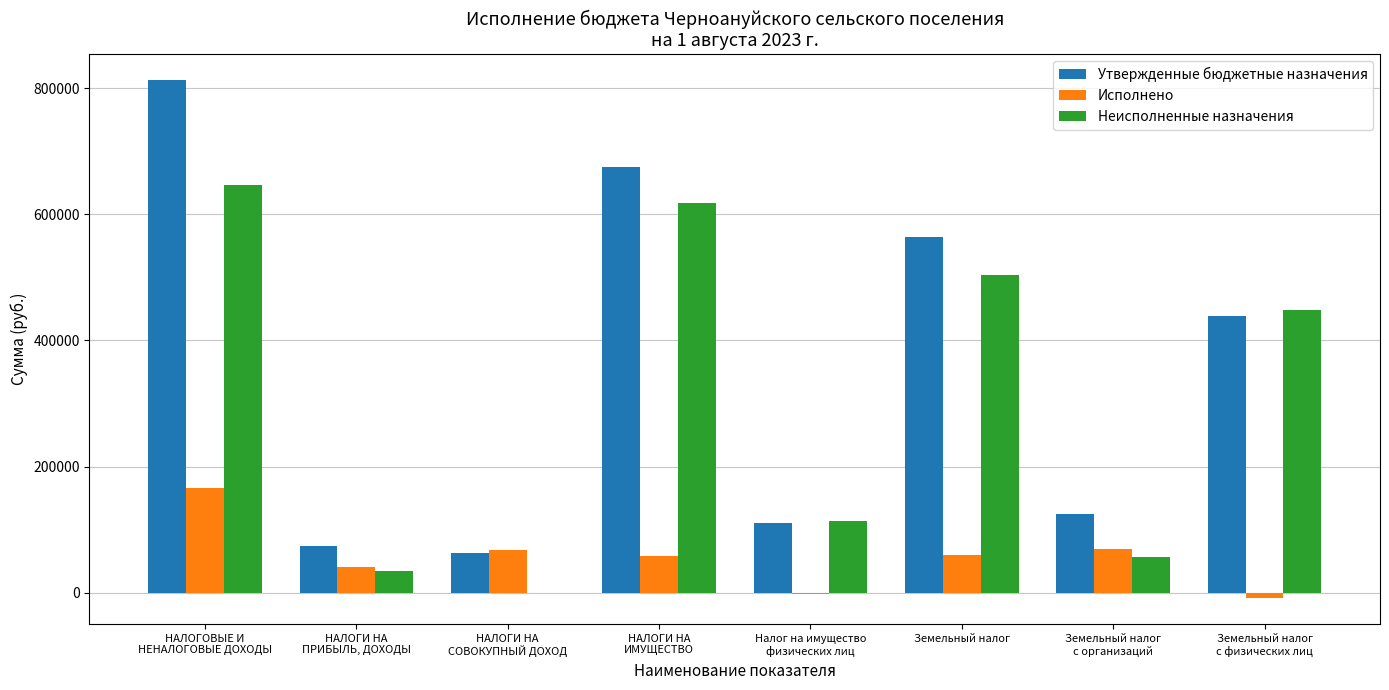

What is the sum of all Неисполненные назначения values?

2419910.4